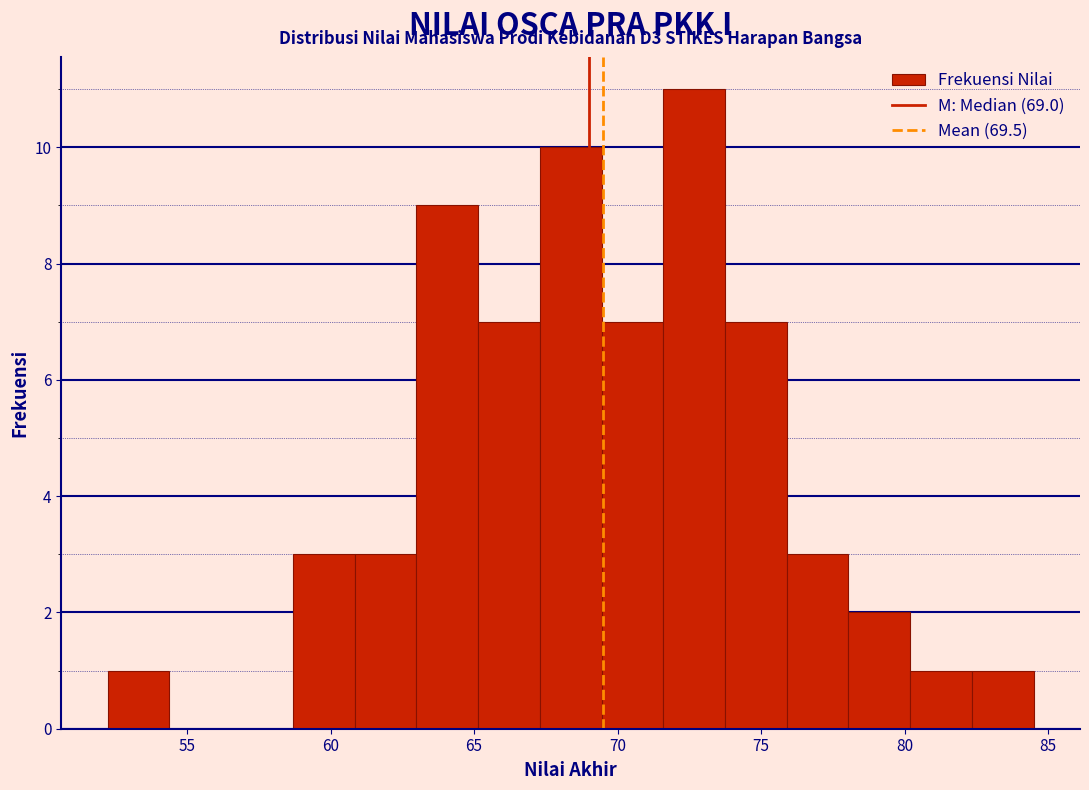

Which range on the x-axis has the tallest bar?

71.5 to 73.5